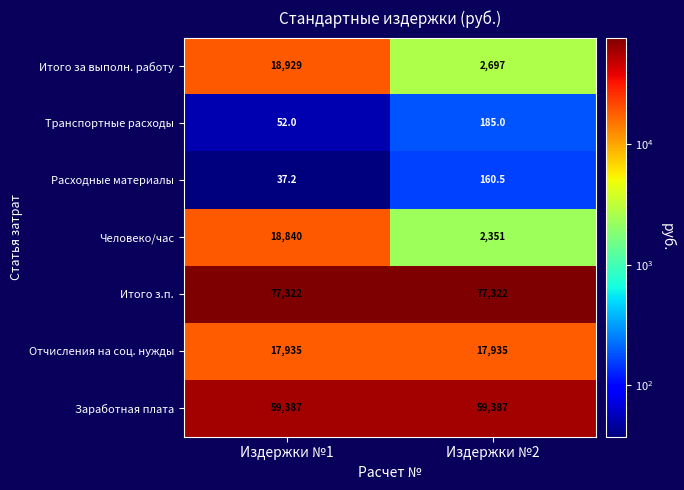

Rank the series by their maximum value, from lowest to highest.

Расходные материалы, Транспортные расходы, Отчисления на соц. нужды, Человеко/час, Итого за выполн. работу, Заработная плата, Итого з.п.